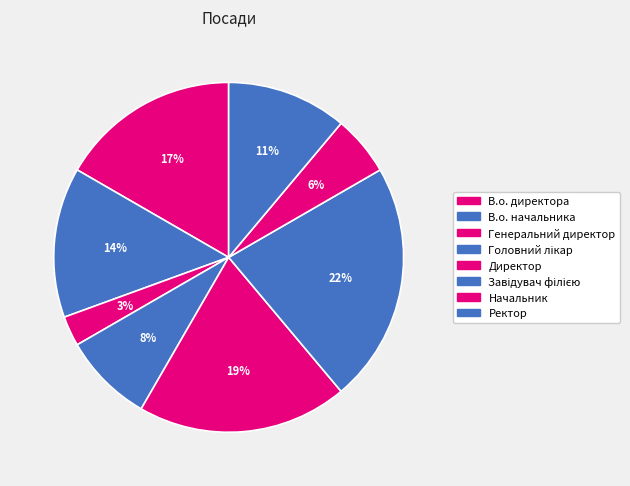

True or false: В.о. директора accounts for 7% of the total.

False